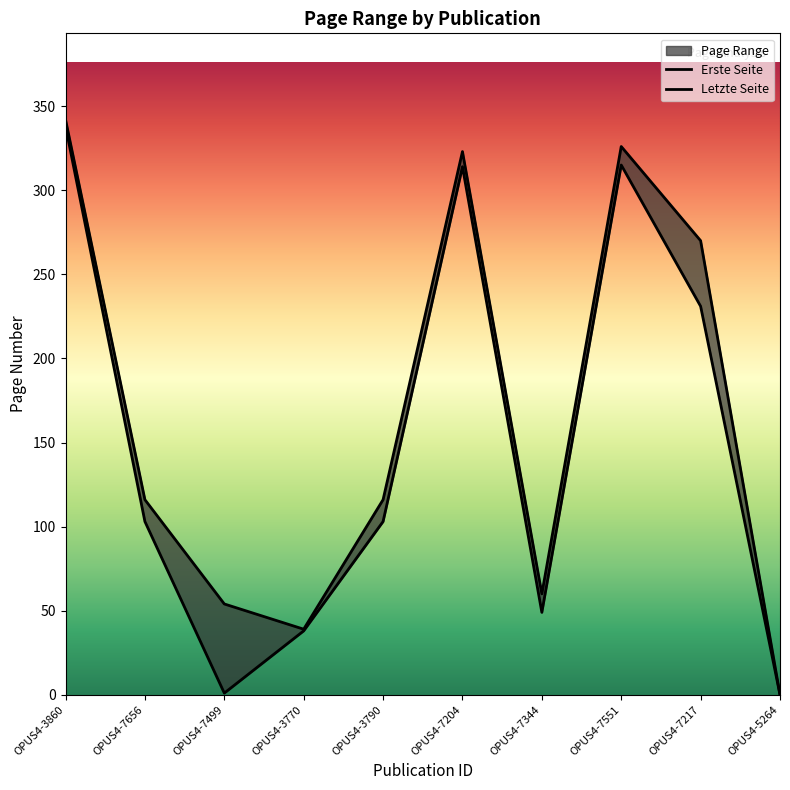

What is the maximum value shown in the chart?

342